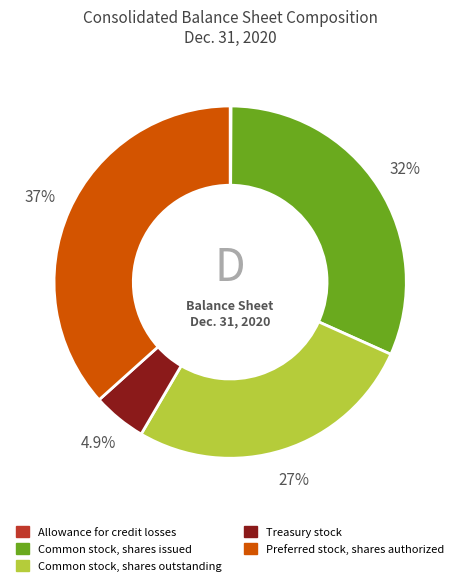

What is the largest slice in the pie chart?

Preferred stock, shares authorized